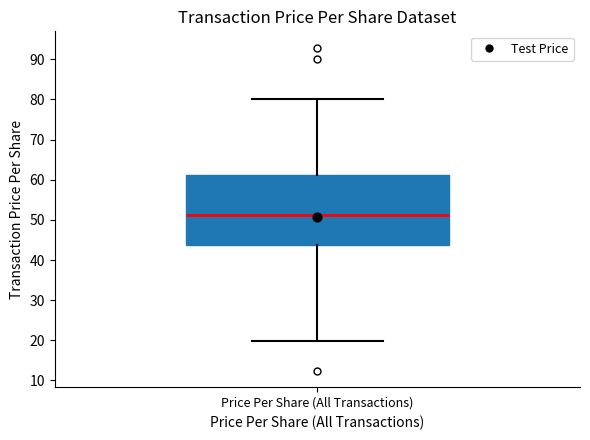

Read this box plot against the y-axis: the position of the median line, the range covered by the box, and the ends of both whiskers. The values are not printed on the chart, so give them approximately, as read against the axis.

median 51, box 44 to 61, whiskers 20 to 80